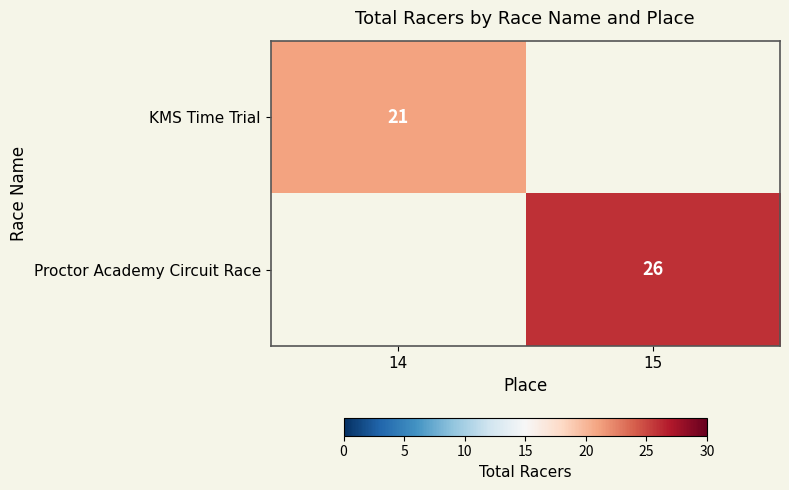

How many distinct data groups are displayed?

2